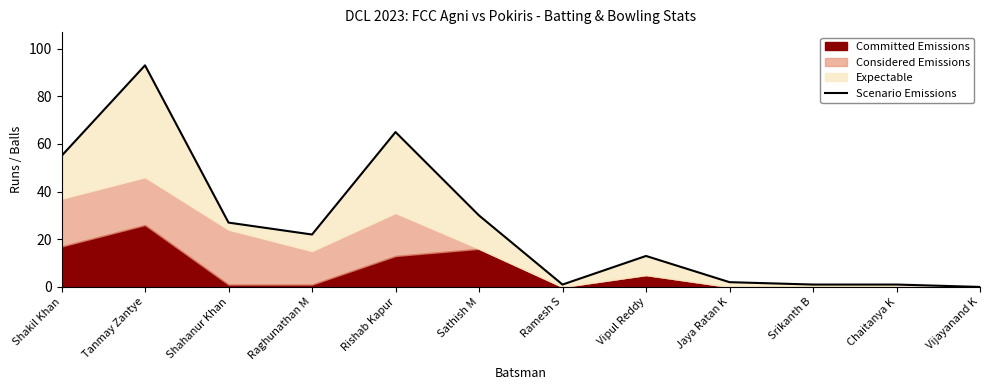

What is the difference between the values at Tanmay Zantye and Sathish M?

63